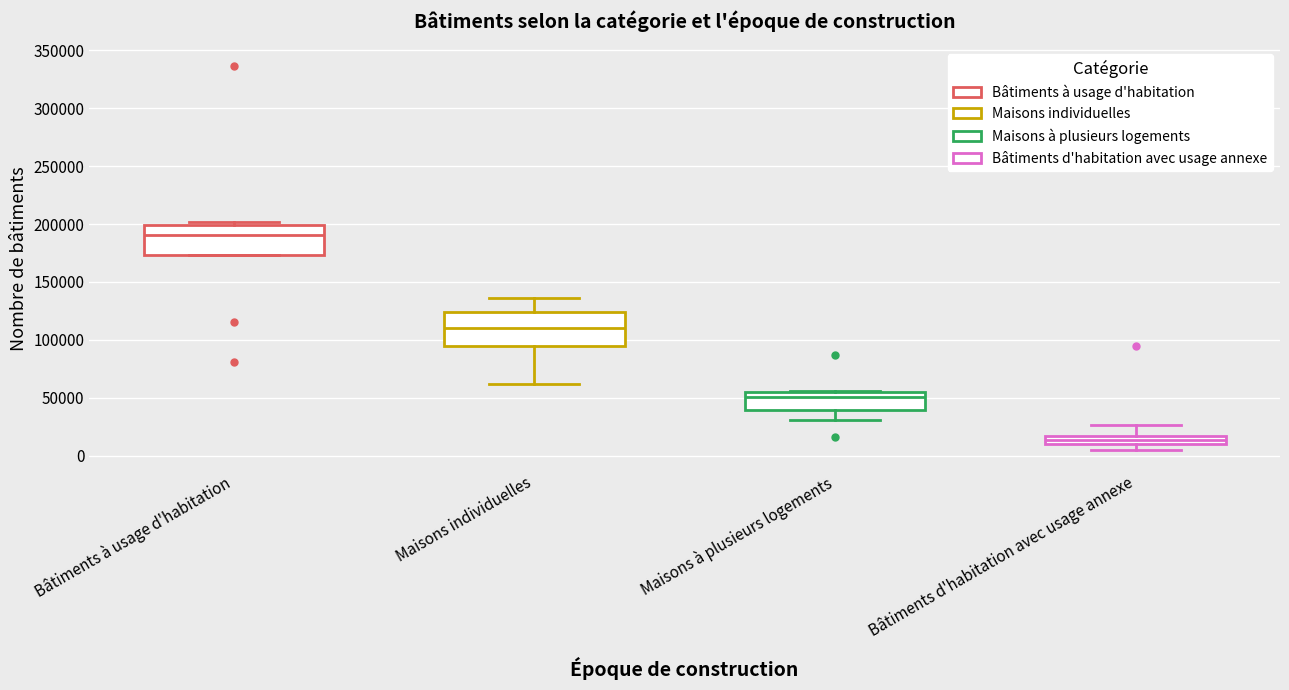

Where does the median line of the box for Bâtiments à usage d'habitation sit on the y-axis? The values are not printed on the chart, so give them approximately, as read against the axis.

190000